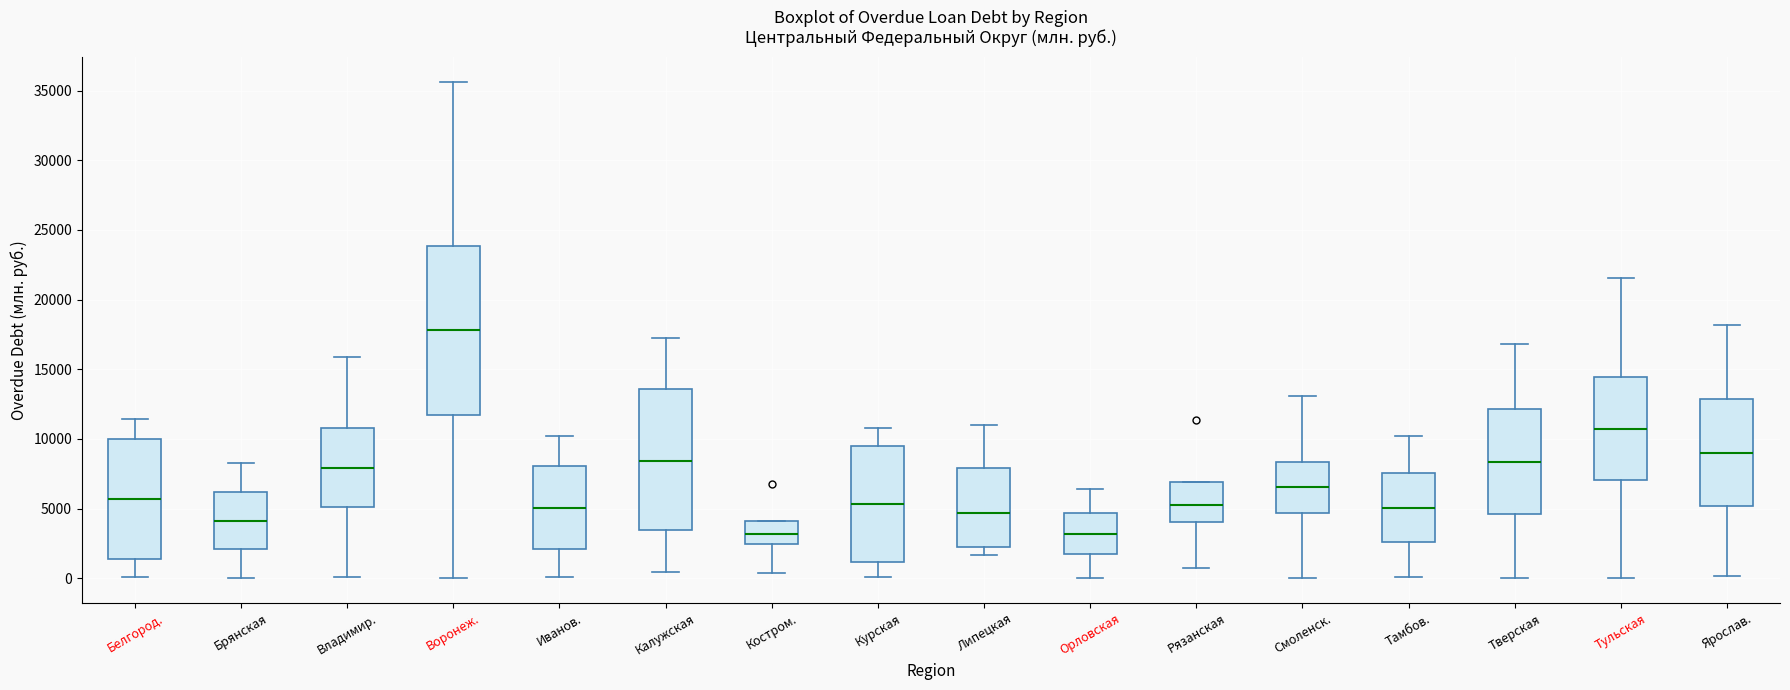

Reading left to right, transcribe this box plot: for each box, give where its median line is, the range the box spans, and where its two whiskers end, as read against the y-axis. The values are not printed on the chart, so give them approximately, as read against the axis.

Белгород.: median 5500, box 1500 to 10000, whiskers 0 to 11500
Брянская: median 4000, box 2000 to 6000, whiskers 0 to 8500
Владимир.: median 8000, box 5000 to 11000, whiskers 0 to 16000
Воронеж.: median 18000, box 11500 to 24000, whiskers 0 to 35500
Иванов.: median 5000, box 2000 to 8000, whiskers 0 to 10000
Калужская: median 8500, box 3500 to 13500, whiskers 500 to 17500
Костром.: median 3000, box 2500 to 4000, whiskers 500 to 4000
Курская: median 5500, box 1000 to 9500, whiskers 0 to 11000
Липецкая: median 4500, box 2500 to 8000, whiskers 1500 to 11000
Орловская: median 3000, box 1500 to 4500, whiskers 0 to 6500
Рязанская: median 5500, box 4000 to 7000, whiskers 500 to 7000
Смоленск.: median 6500, box 4500 to 8500, whiskers 0 to 13000
Тамбов.: median 5000, box 2500 to 7500, whiskers 0 to 10000
Тверская: median 8500, box 4500 to 12000, whiskers 0 to 17000
Тульская: median 10500, box 7000 to 14500, whiskers 0 to 21500
Ярослав.: median 9000, box 5000 to 13000, whiskers 0 to 18000